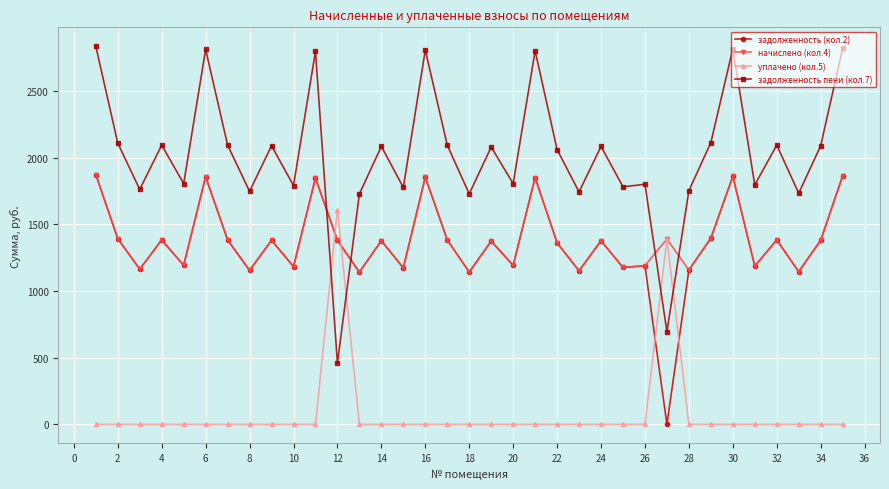

True or false: уплачено (кол.5) has more than 1 points higher than both neighbors.

True